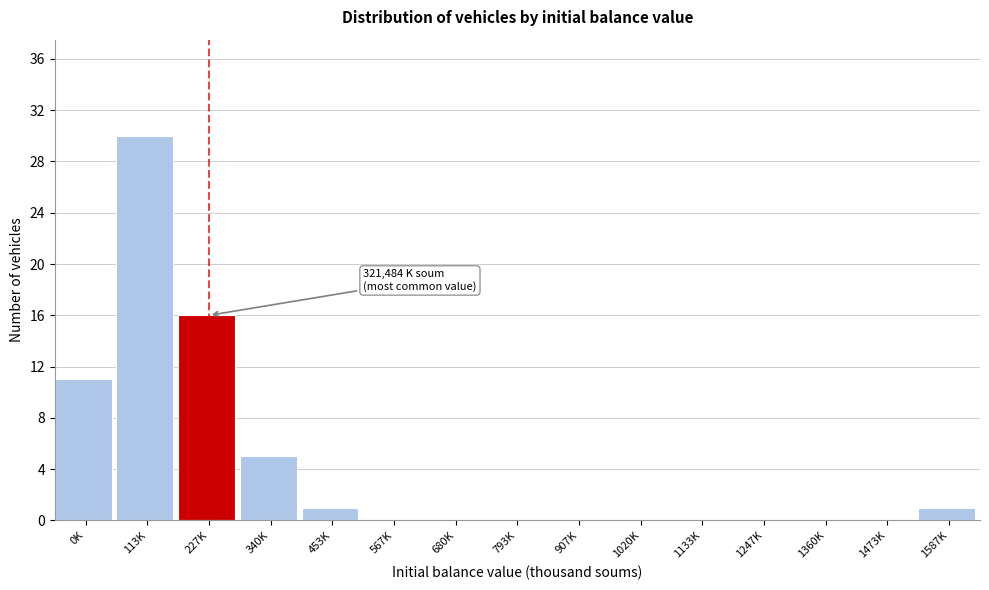

Reading right to left, what are all the values shown in this chart?

1587K=1	1473K=0	1360K=0	1247K=0	1133K=0	1020K=0	907K=0	793K=0	680K=0	567K=0	453K=1	340K=5	227K=16	113K=30	0K=11